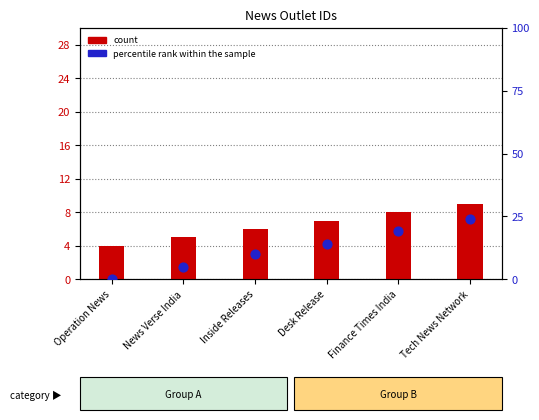

Which series contains the lowest Y value?

percentile rank within the sample